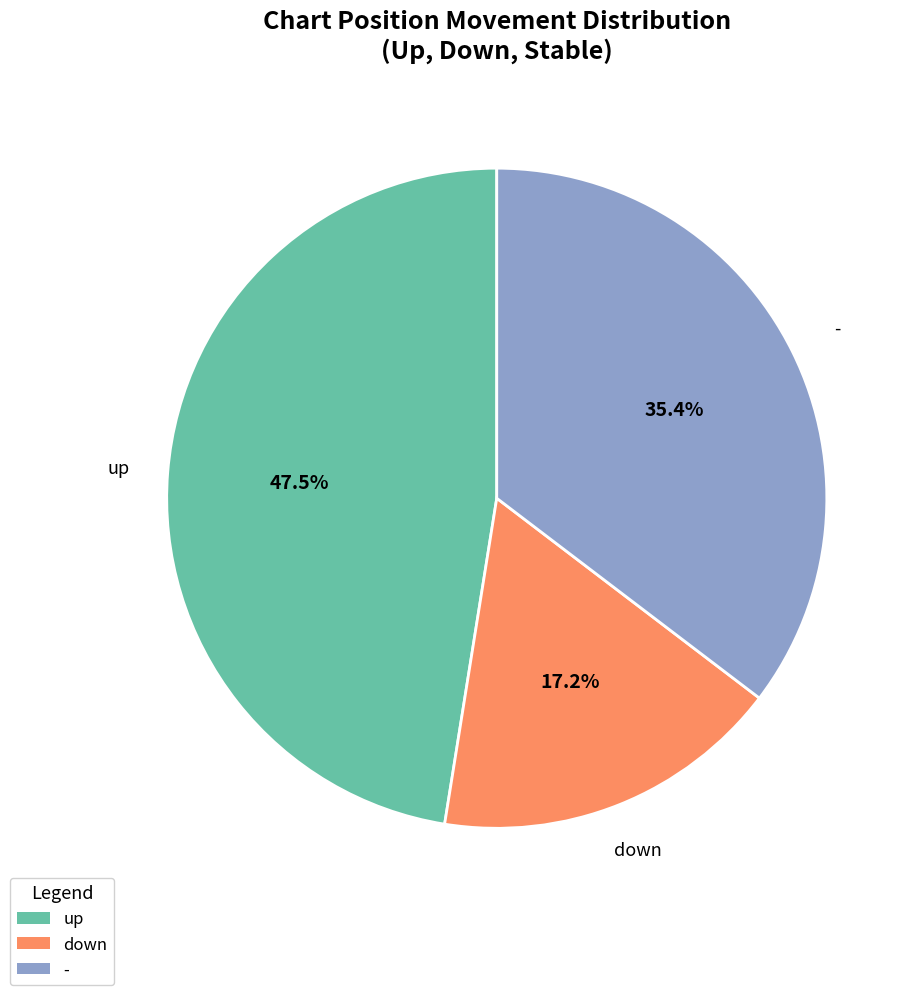

Is there a majority slice in this chart?

No